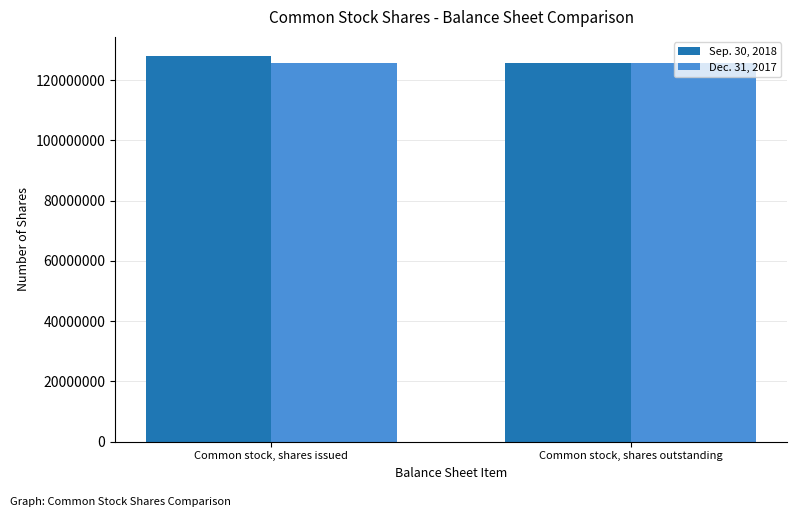

Which series has the widest spread of values?

Sep. 30, 2018